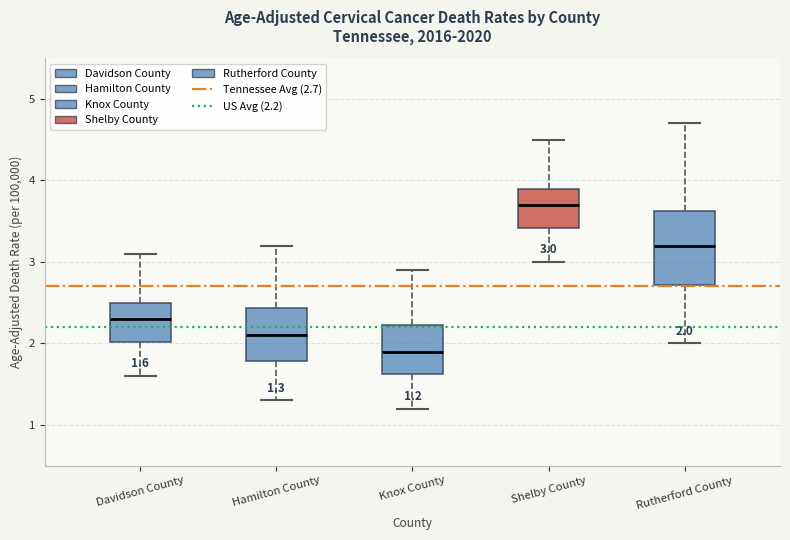

Comparing the boxes themselves (not the whiskers), which one is the tallest?

Rutherford County